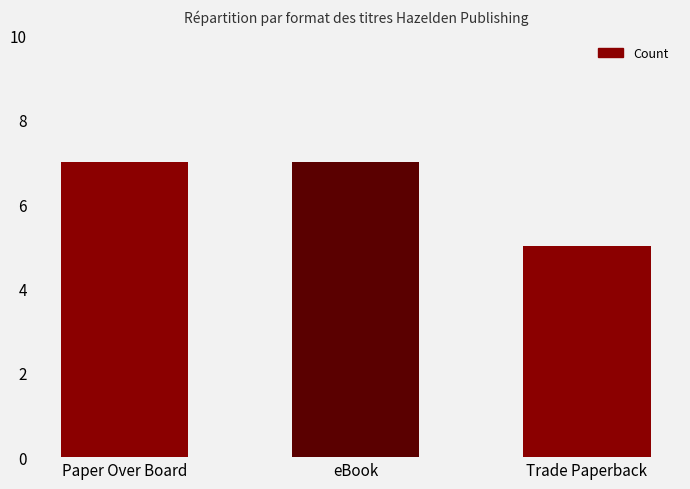

Approximately how many times larger is the value at Paper Over Board compared to Trade Paperback?

1.4